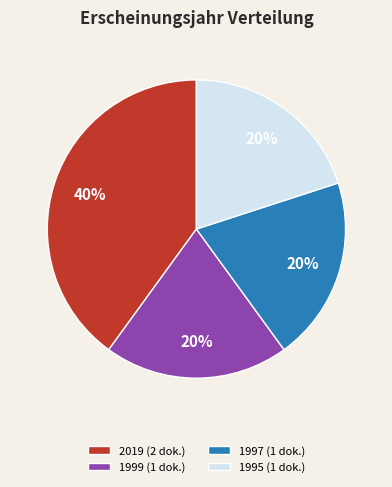

Which category has the biggest portion of the pie?

2019 (2 dok.)